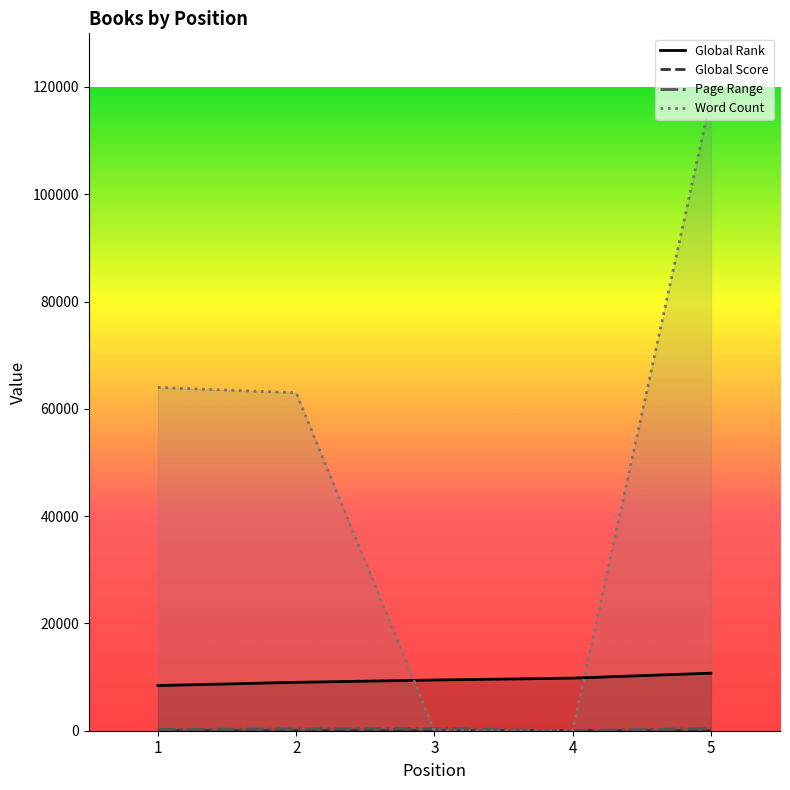

After their last crossing, which series has the higher values: Global Score or Word Count?

Word Count